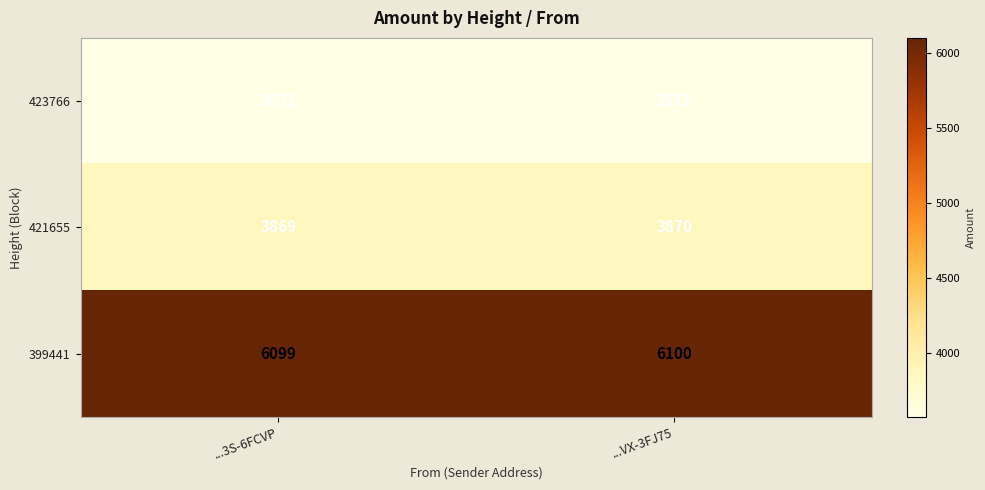

What is the average value of the 421655 series?

3870